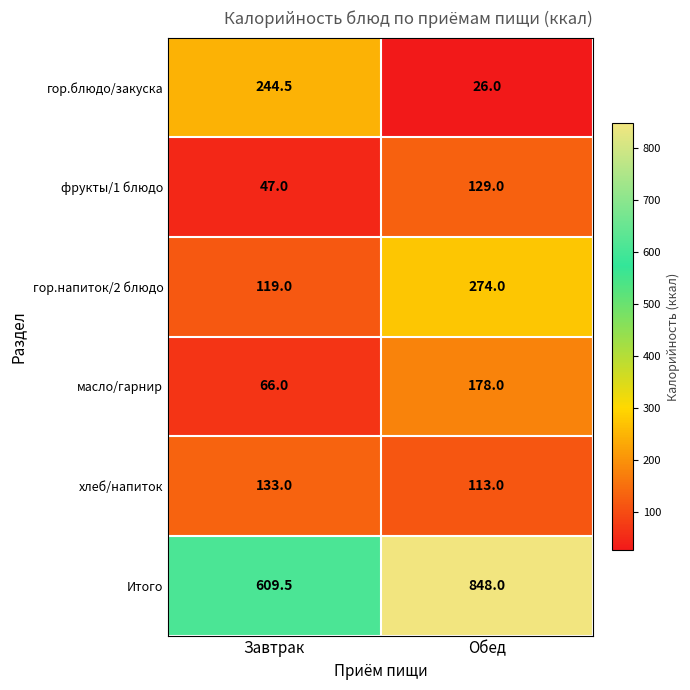

At which category does the chart reach its minimum across all series?

Обед